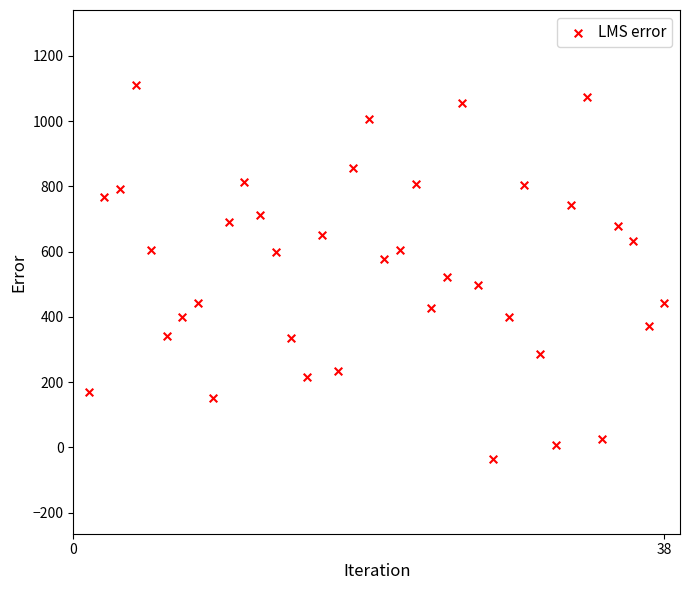

What is the range of Y values (max minus min)?

1146